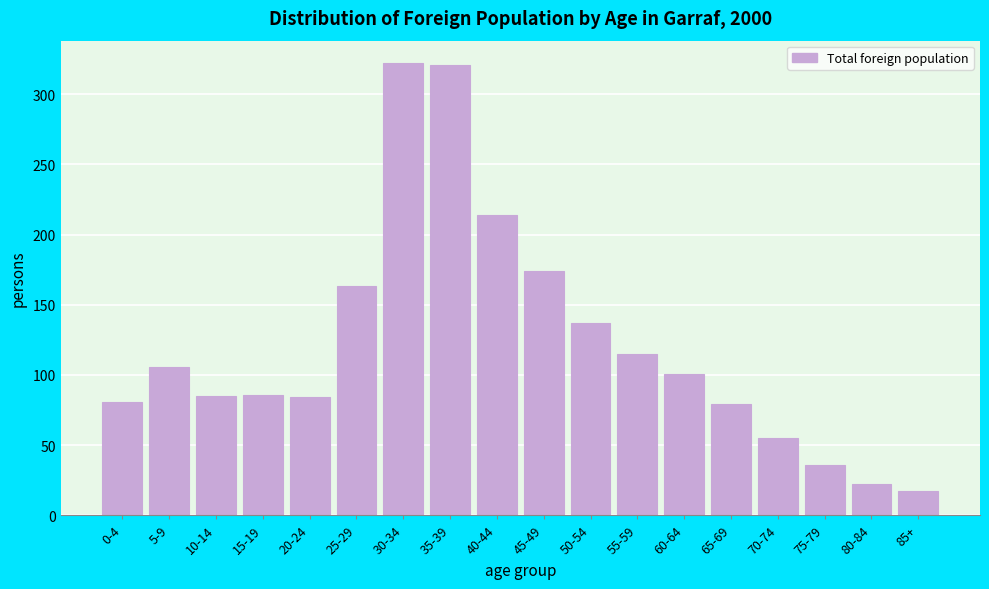

What is the smallest value displayed?

17